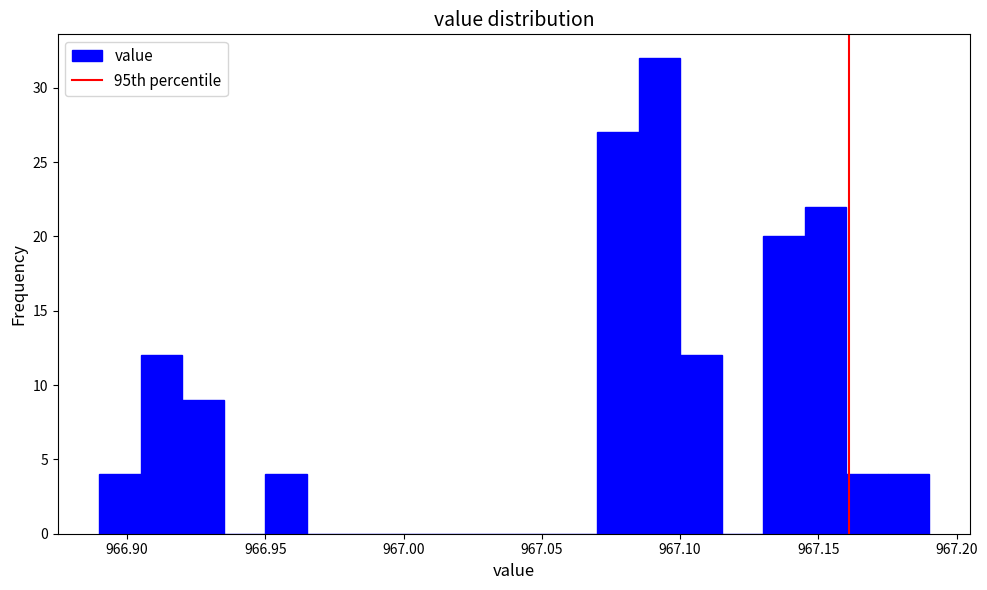

Around what value on the x-axis is the tallest bar? Give the approximate position of its centre, as read against the axis.

967.095